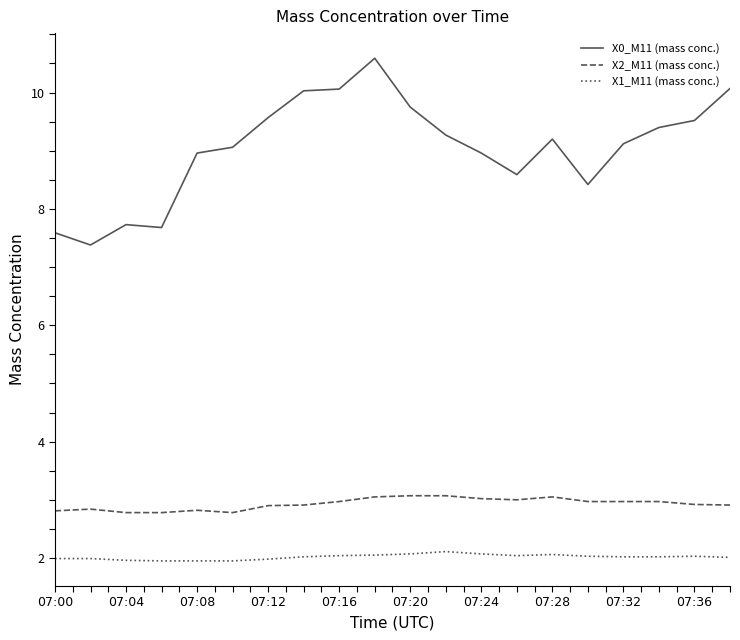

What is the maximum value shown in the chart?

10.6